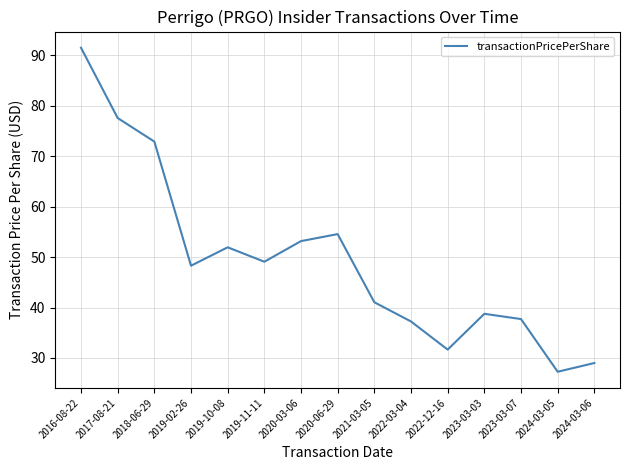

Does the chart display data point markers on the line(s)?

No